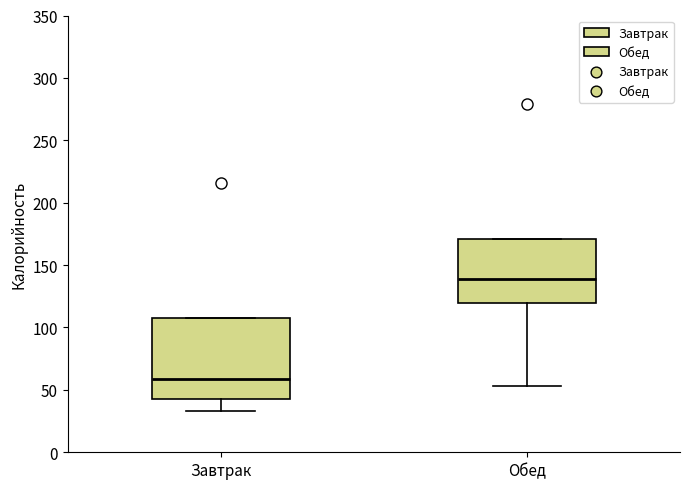

Reading left to right, read every box against the y-axis: the position of its median line, the range the box covers, and the ends of its whiskers. The values are not printed on the chart, so give them approximately, as read against the axis.

Завтрак: median 60, box 45 to 110, whiskers 35 to 110
Обед: median 140, box 120 to 170, whiskers 55 to 170